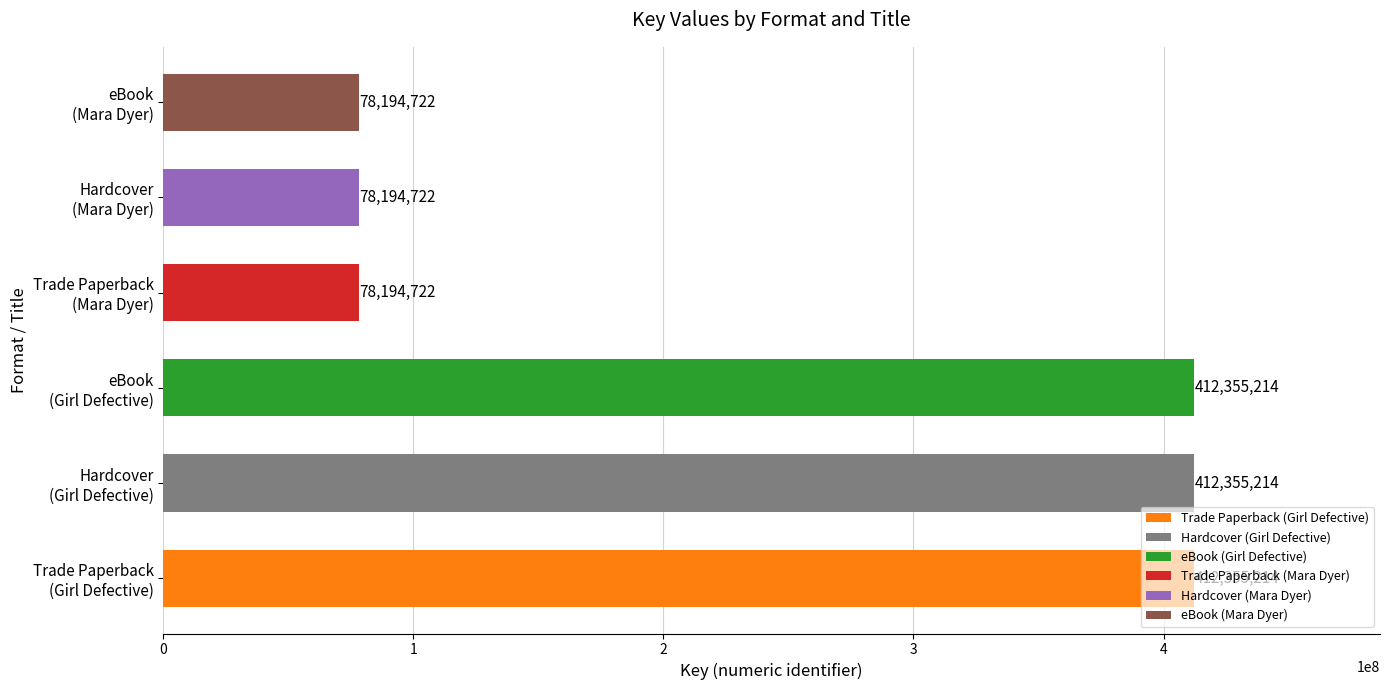

How many values are between 78194722 and 412355214?

6